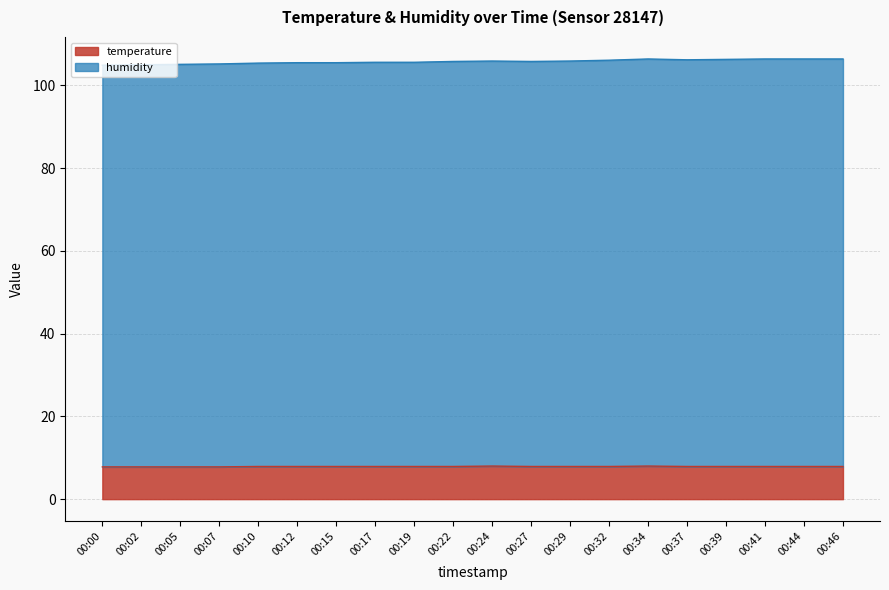

How many interior local peaks does the temperature series have?

2